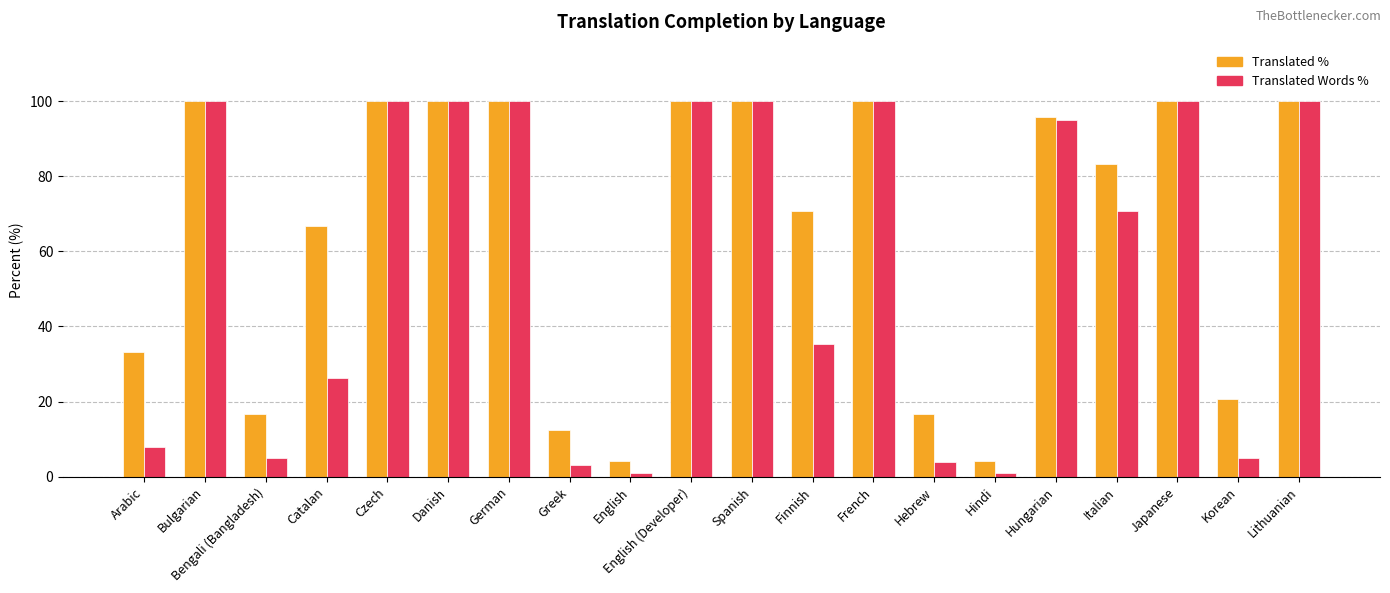

What is the difference between the highest and lowest values at Greek?

9.5